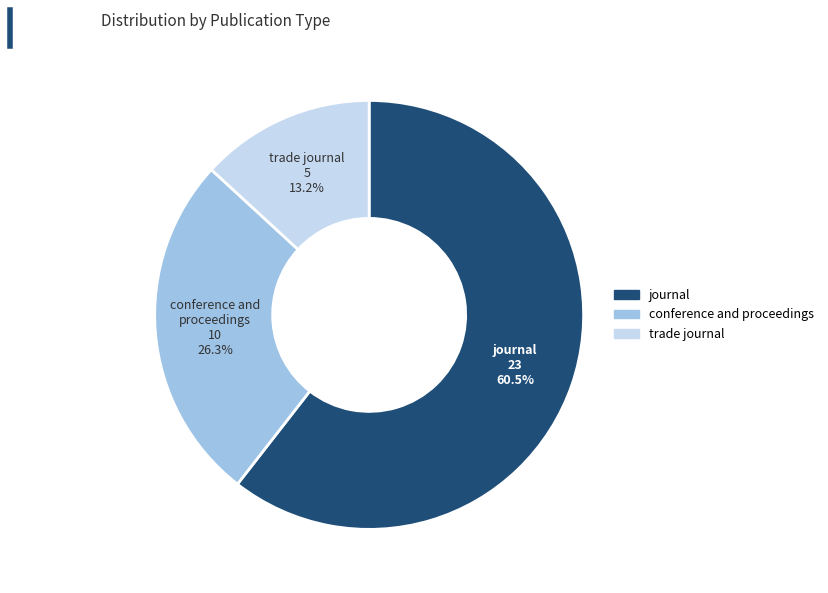

Is there any slice that represents more than half of the pie?

Yes